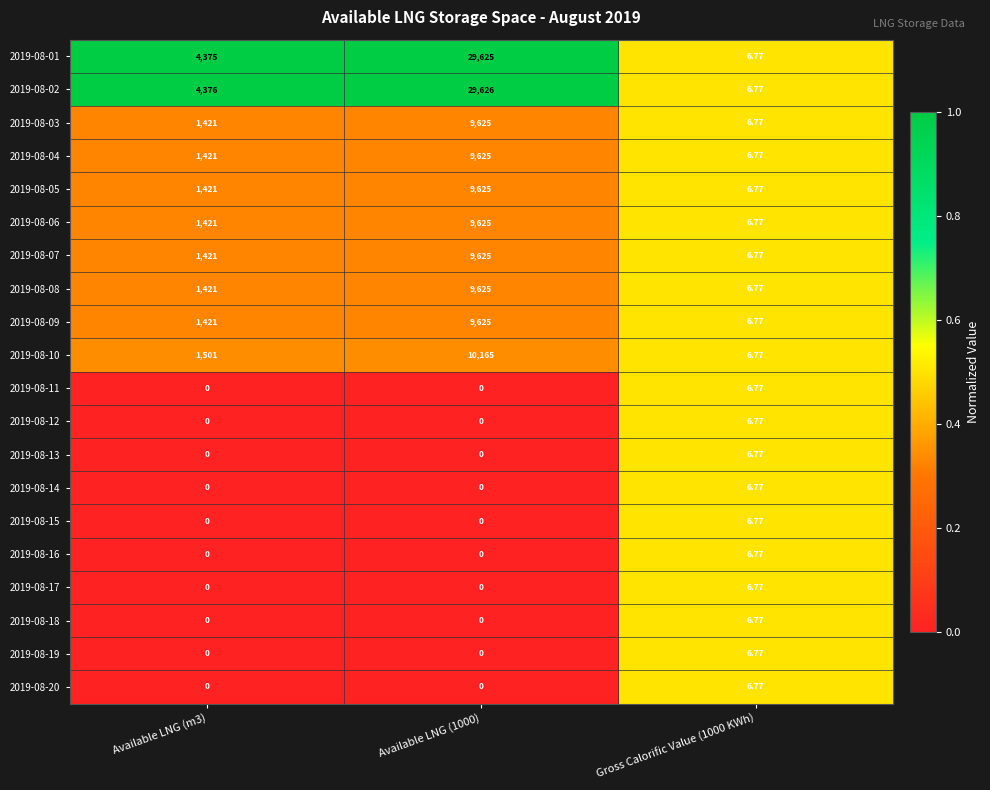

Is the value of 2019-08-18 at Gross Calorific Value (1000 KWh) greater than the value of 2019-08-14 at Available LNG (1000)?

Yes